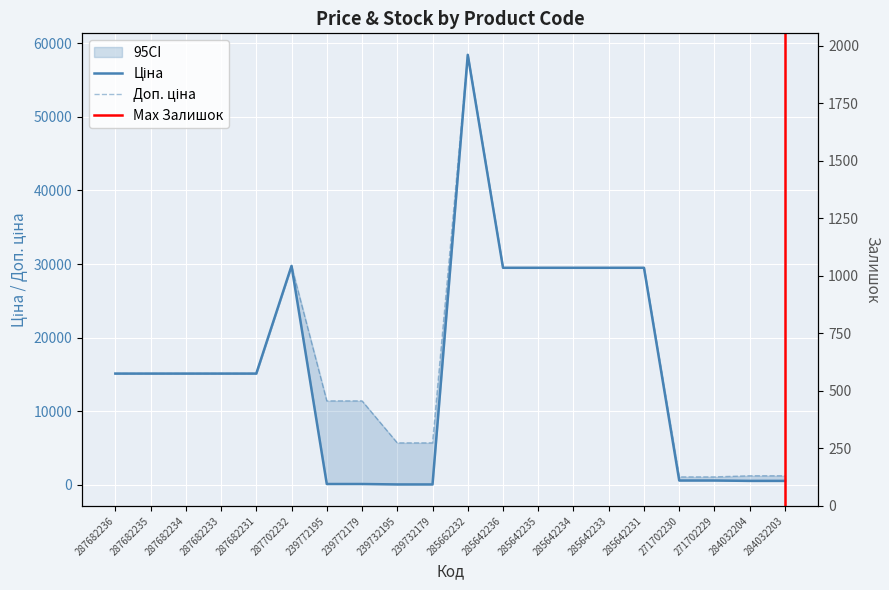

How many lines are shown in the chart?

3